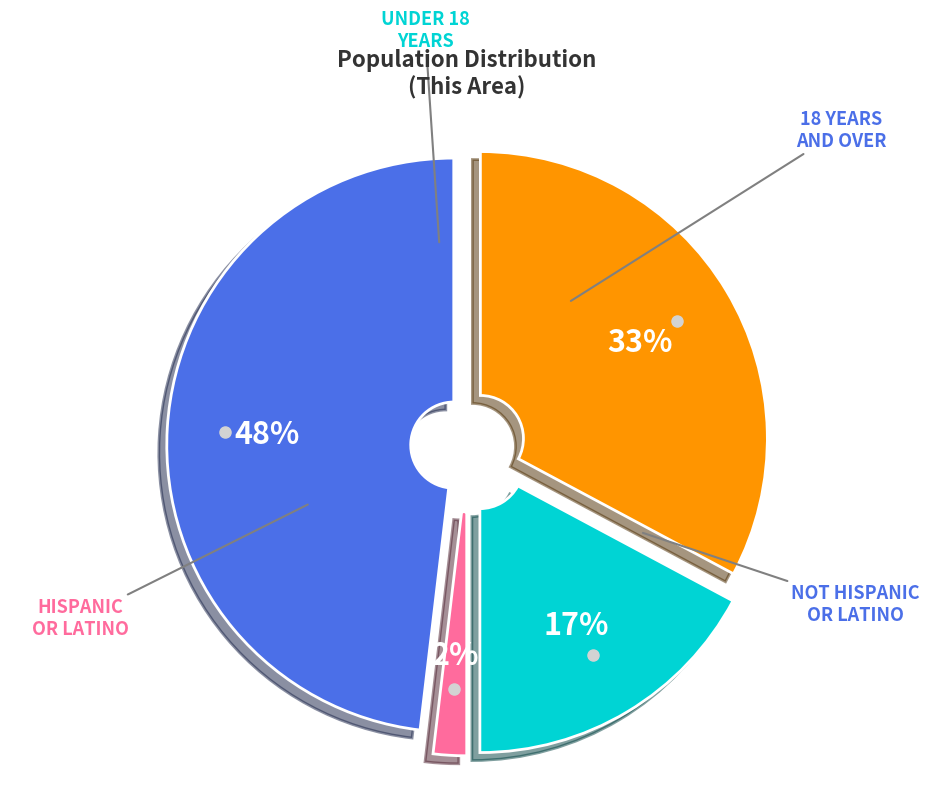

Does Not Hispanic or Latino represent more than half of the total?

No